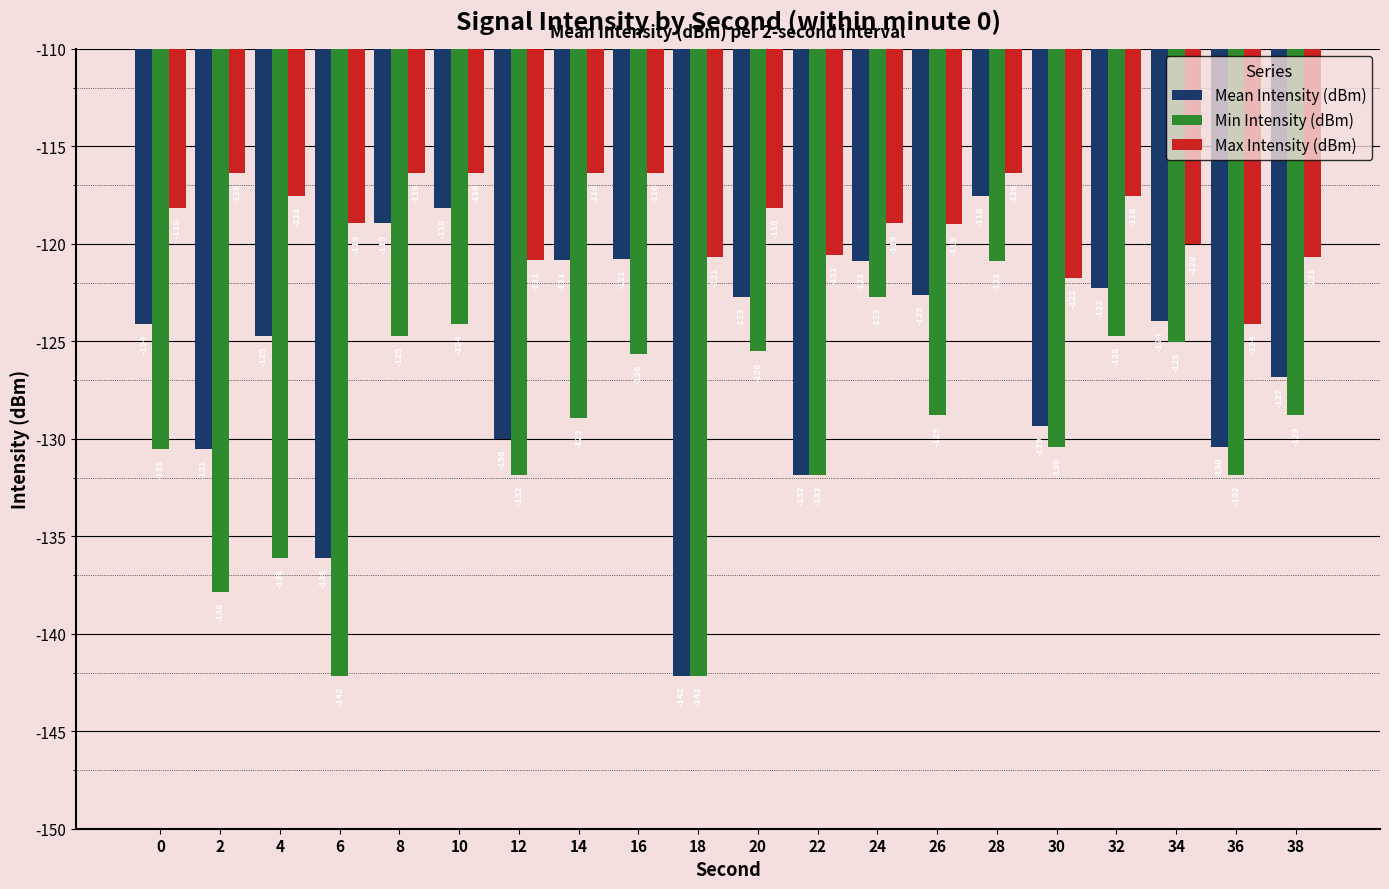

Rank the series by their average value, from lowest to highest.

Min Intensity (dBm), Mean Intensity (dBm), Max Intensity (dBm)